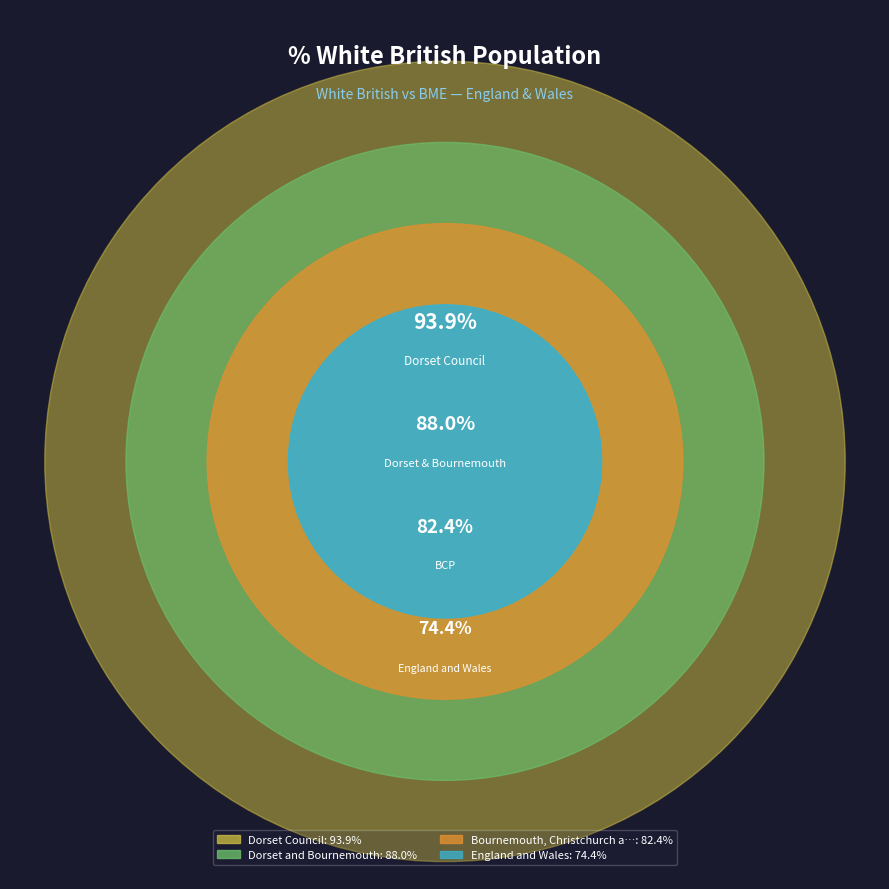

Does any single category account for the majority?

No